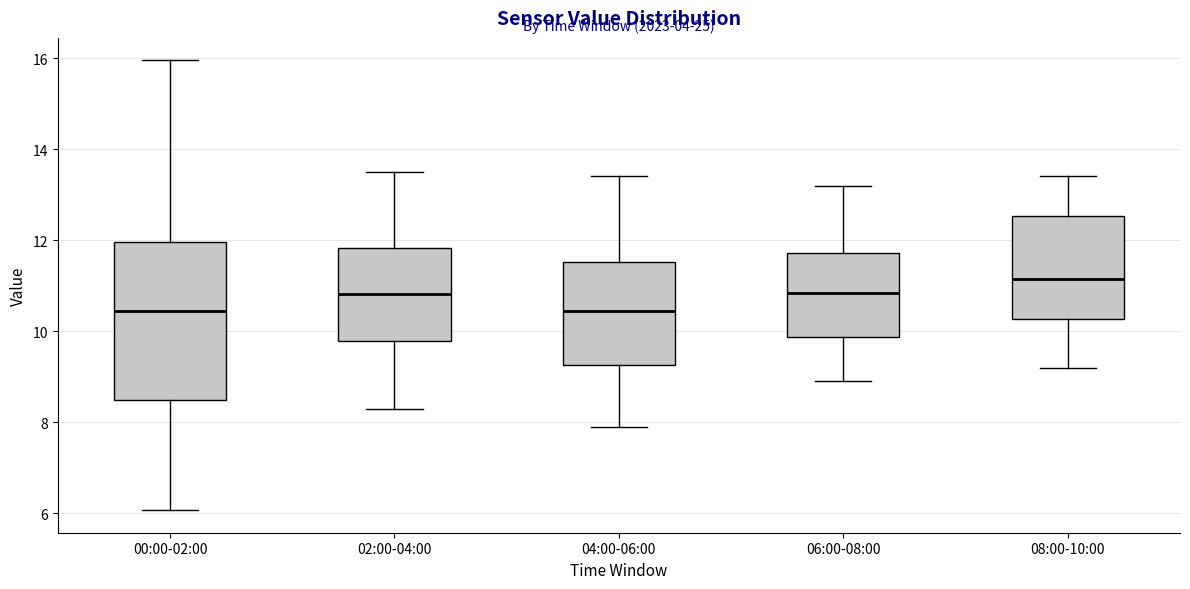

Where is the upper edge of the box for 08:00-10:00 on the y-axis? The values are not printed on the chart, so give them approximately, as read against the axis.

12.6